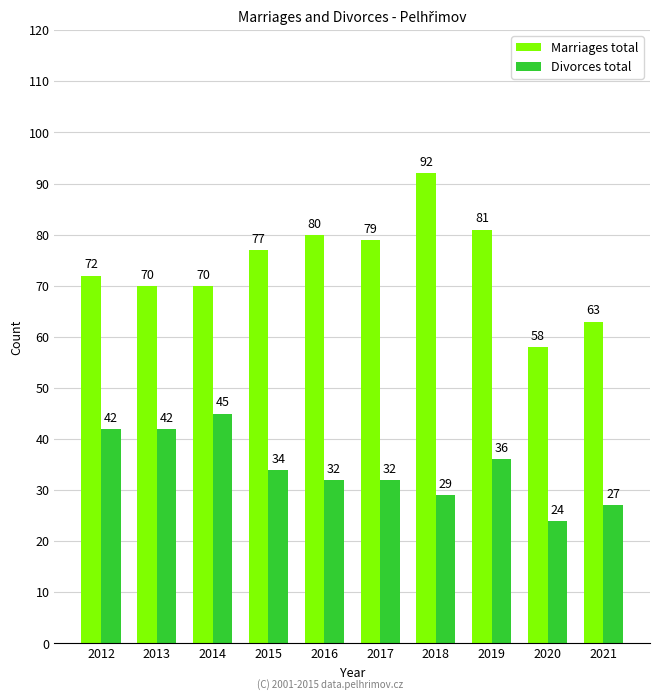

Reading right to left, extract all data points from this chart.

Marriages total: 63	58	81	92	79	80	77	70	70	72
Divorces total: 27	24	36	29	32	32	34	45	42	42